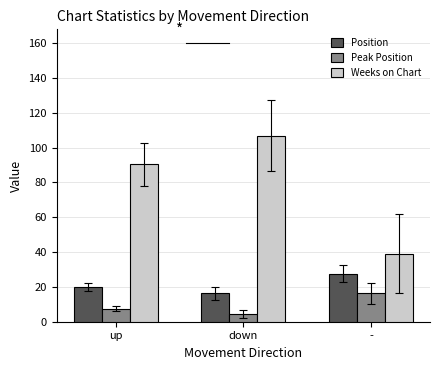

List the series in order of their overall mean, highest first.

Weeks on Chart, Position, Peak Position